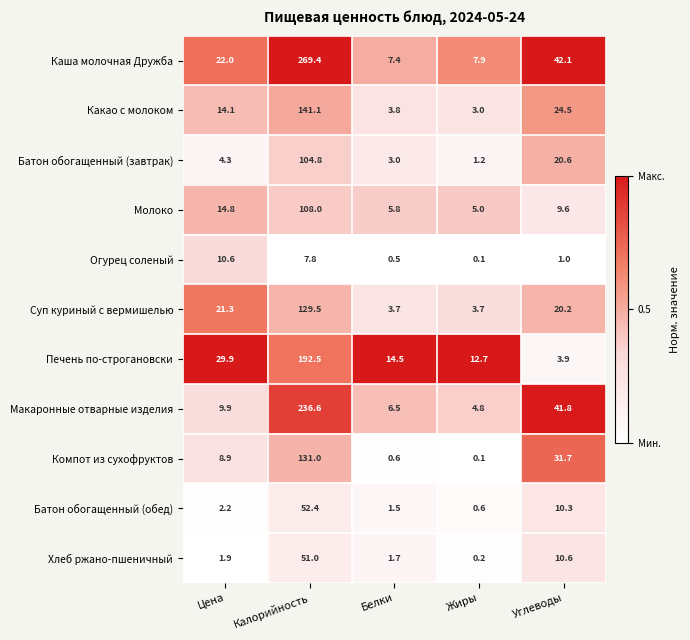

What is the total value across all series at Цена?

139.9